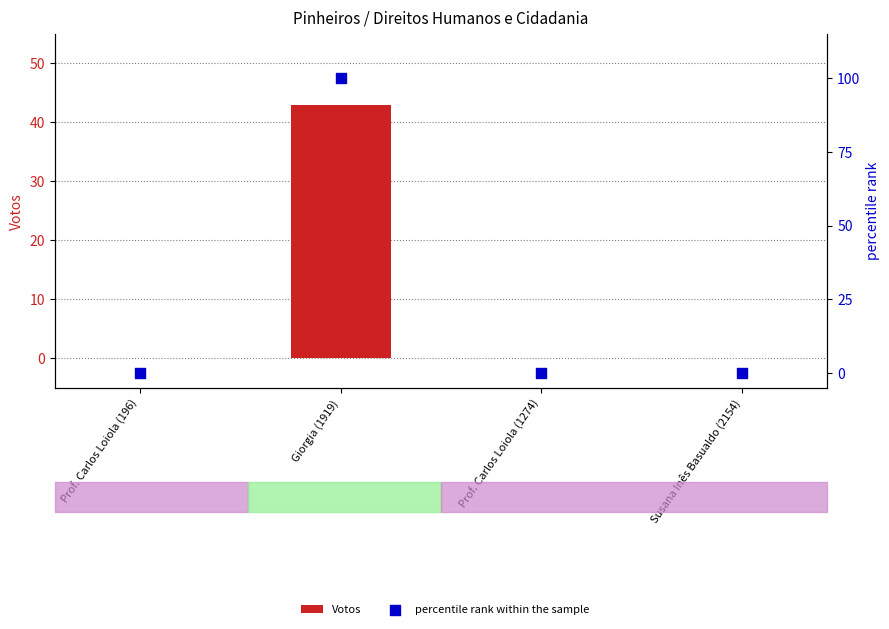

At how many categories does at least one series exceed 7?

1